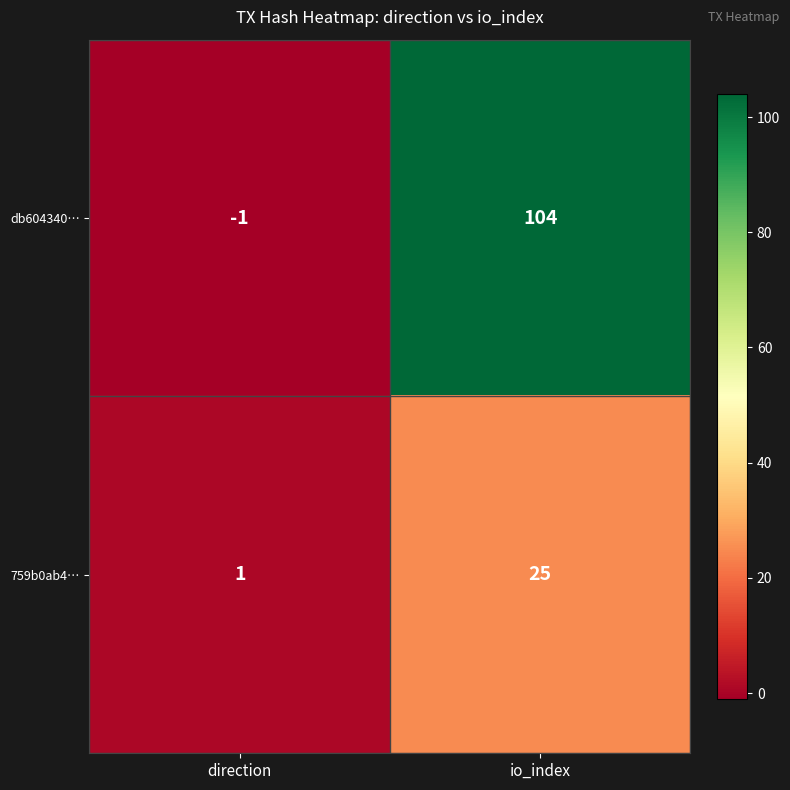

At which category does the chart reach its minimum across all series?

direction